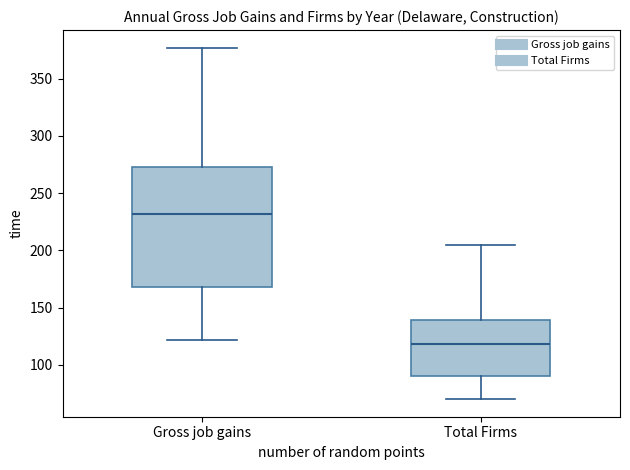

Where does the median line of the box for Total Firms sit on the y-axis? The values are not printed on the chart, so give them approximately, as read against the axis.

120